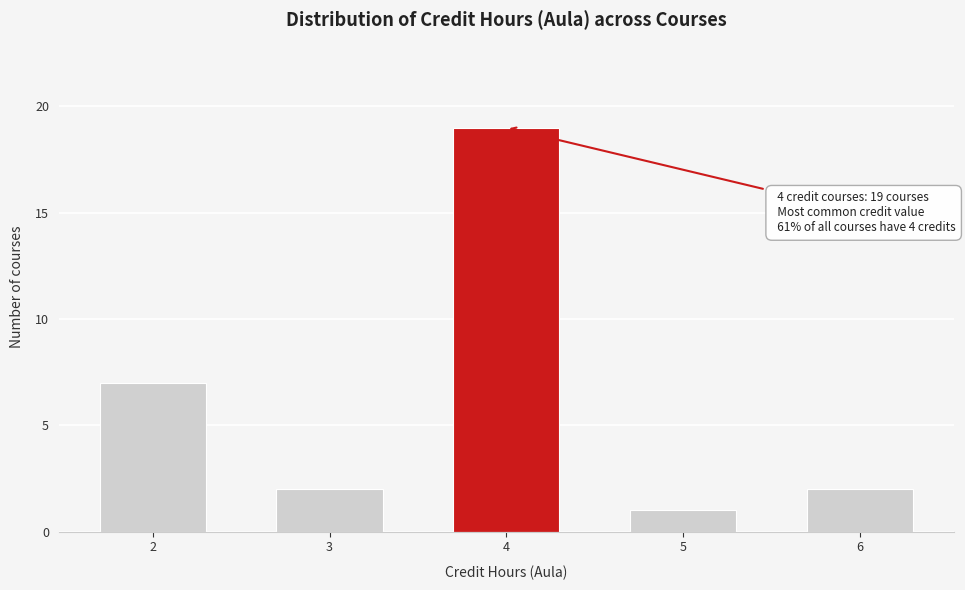

Reading left to right, list all the values displayed in this chart.

2=7	3=2	4=19	5=1	6=2